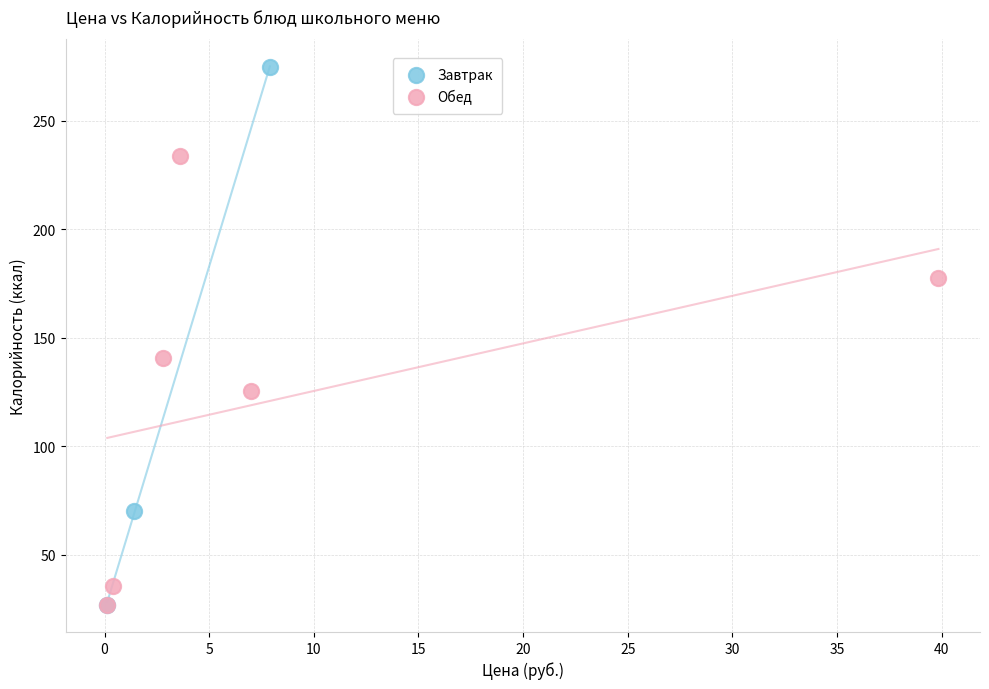

Which series has the widest spread of Y values?

Завтрак